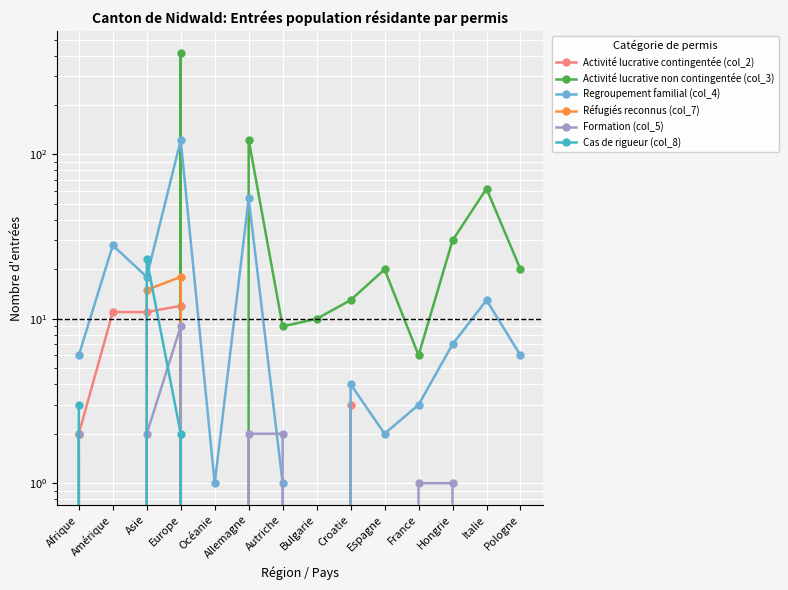

What is the average value of the Réfugiés reconnus (col_7) series?

2